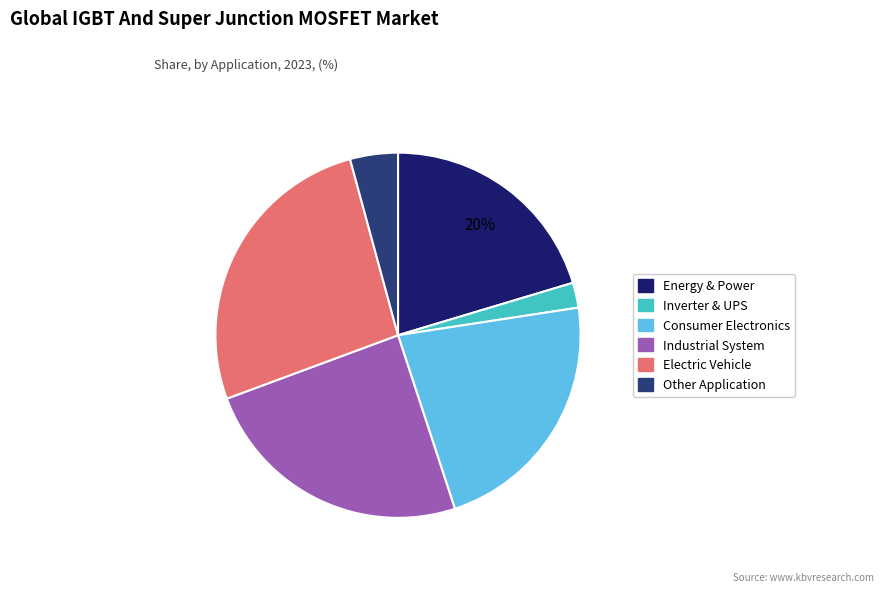

Which slice is the largest?

Electric Vehicle